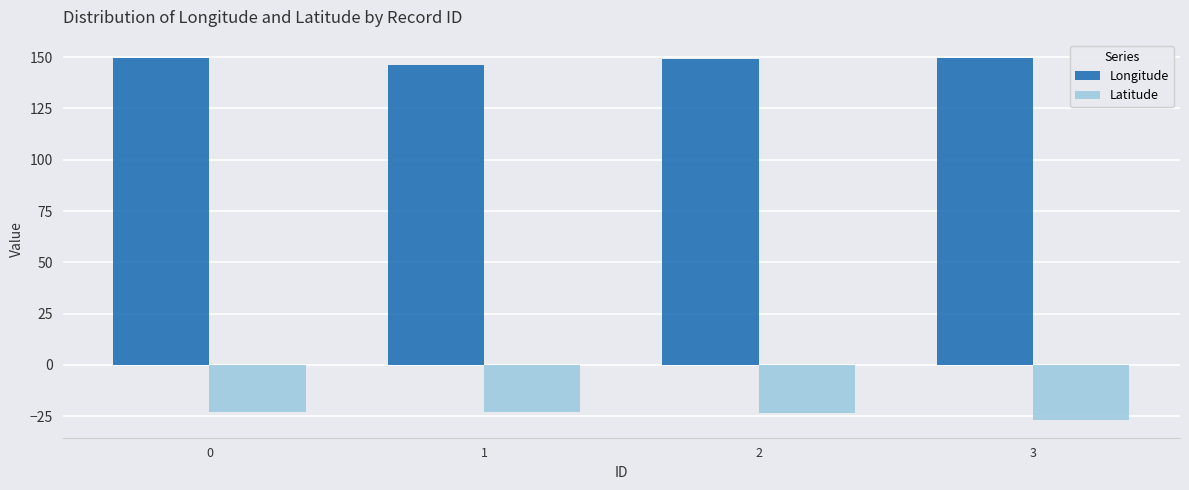

Is it true that Longitude equals 75.9 at 3?

False